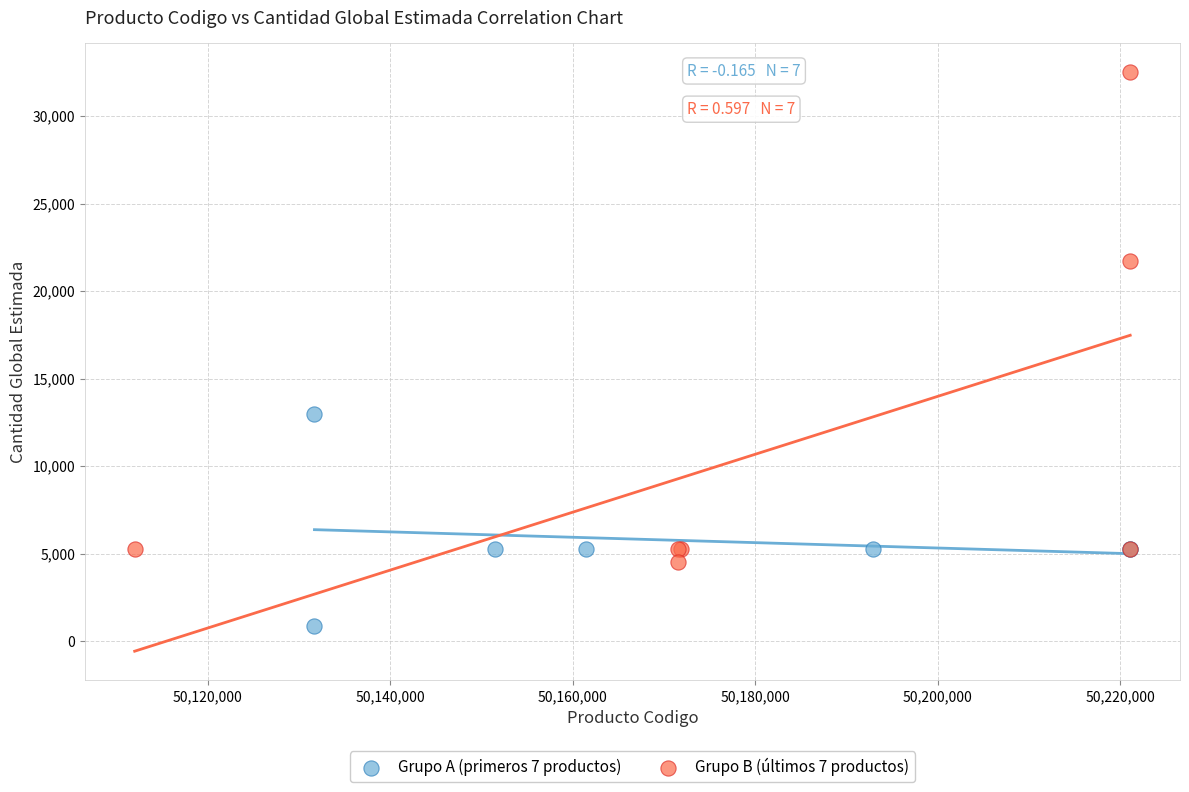

Which series reaches the maximum Y coordinate?

Grupo B (últimos 7 productos)